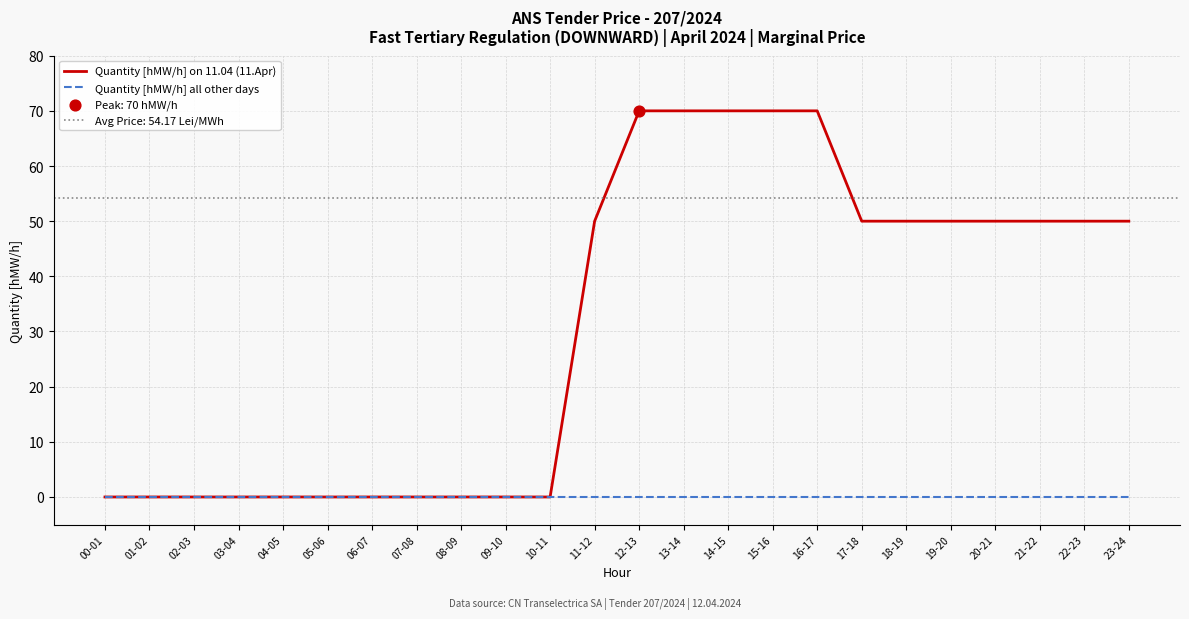

Which series contains the highest Y value?

Quantity [hMW/h] on 11.04 (11.Apr)